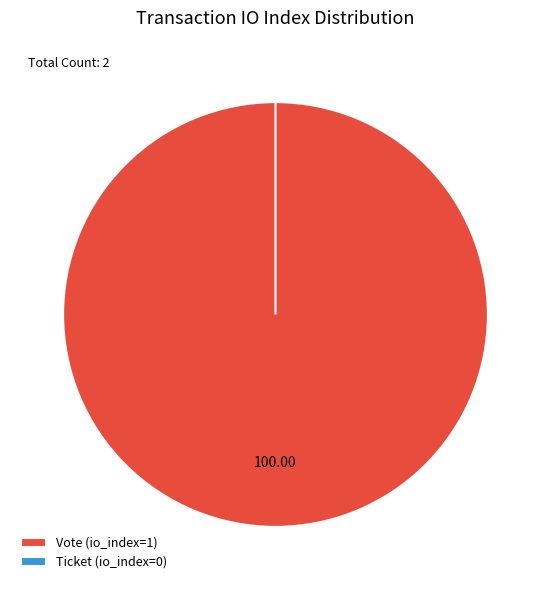

Is it true that Ticket is 12% of the pie?

False